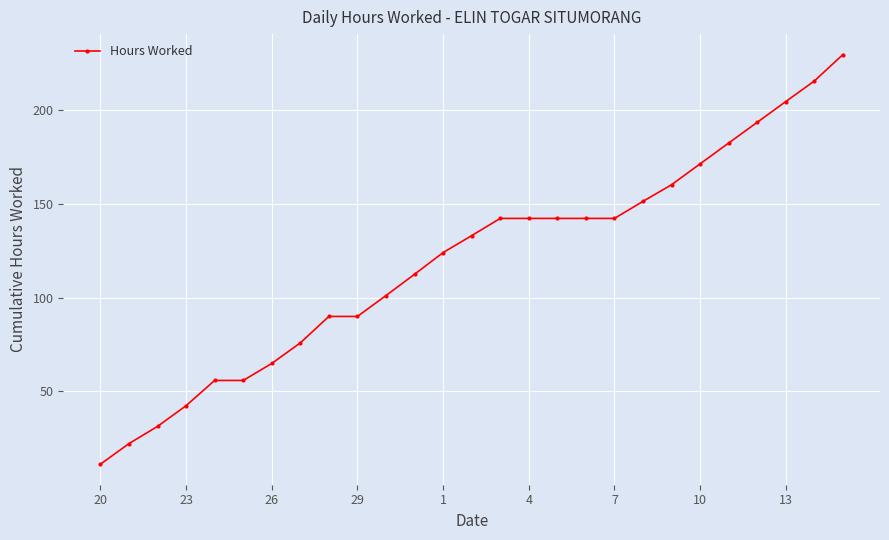

What is the value of the 25th point from the left?

204.8